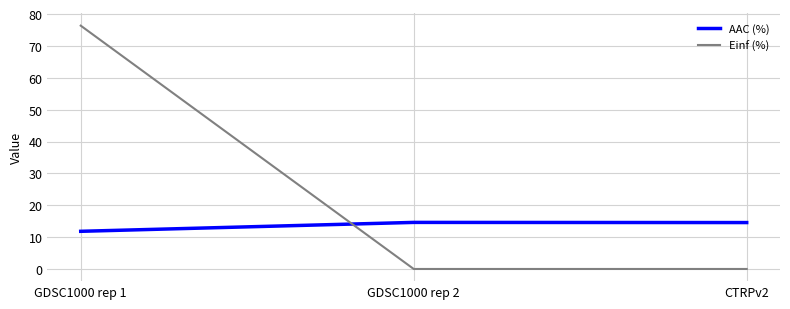

True or false: AAC (%) has a value of 14.6 at GDSC1000 rep 2.

True